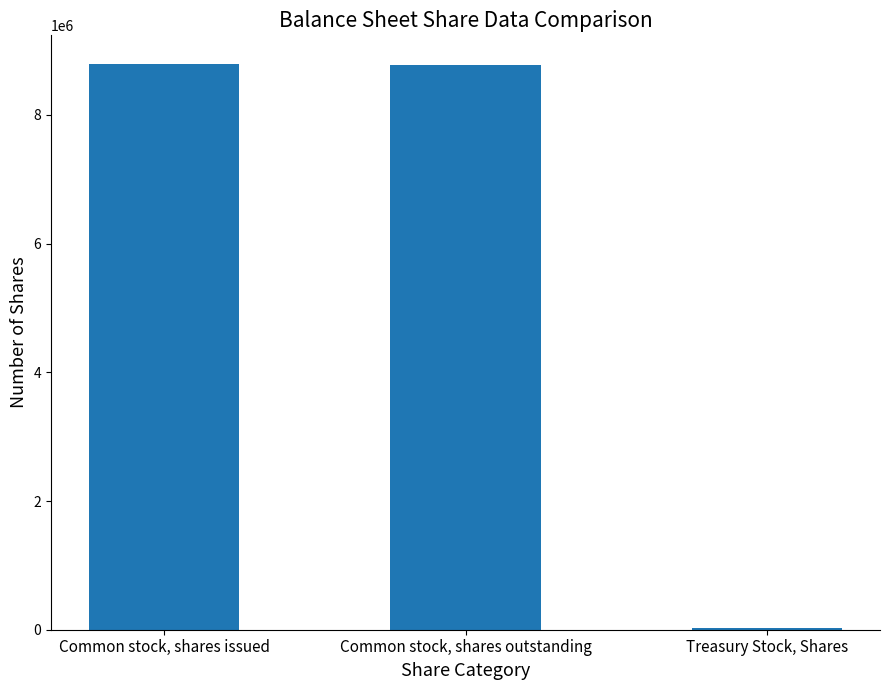

What is the change in value from Common stock, shares issued to Treasury Stock, Shares?

-8771120